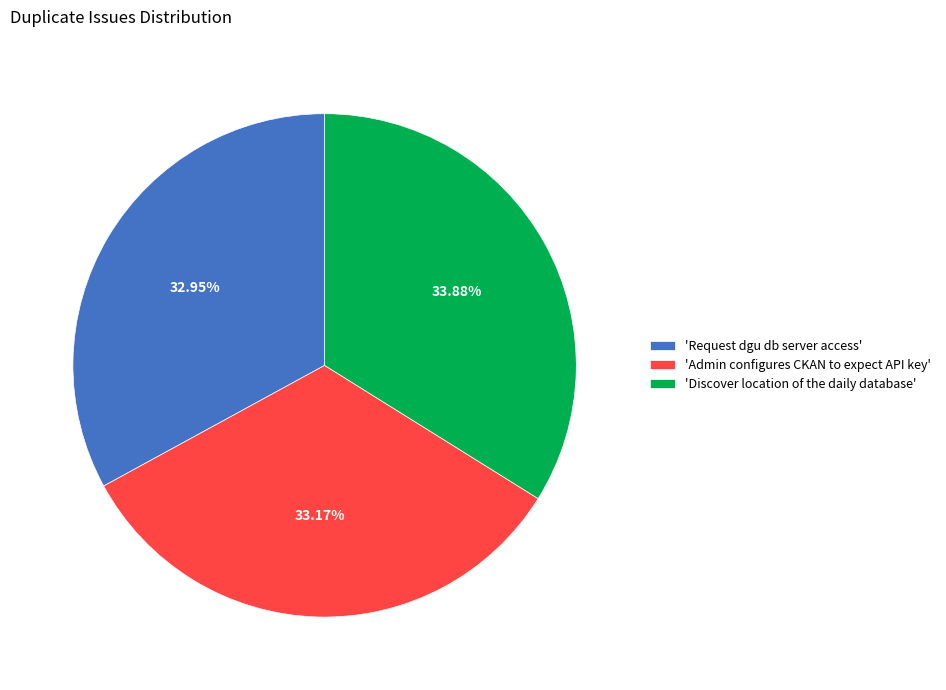

Combined, do 'Request dgu db server access' and 'Admin configures CKAN to expect API key' account for over 50%?

Yes